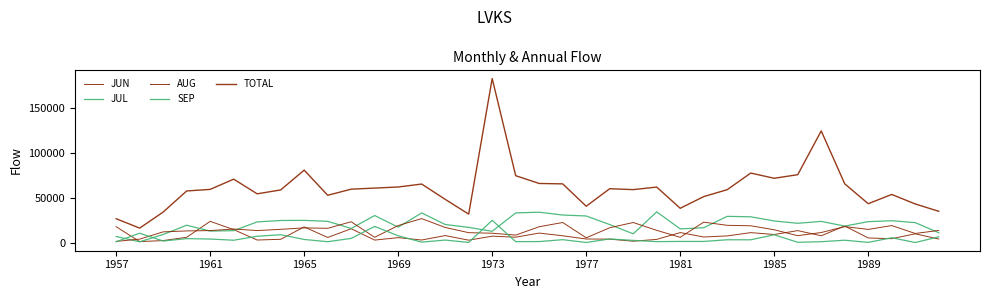

How many times do AUG and JUN cross each other?

11